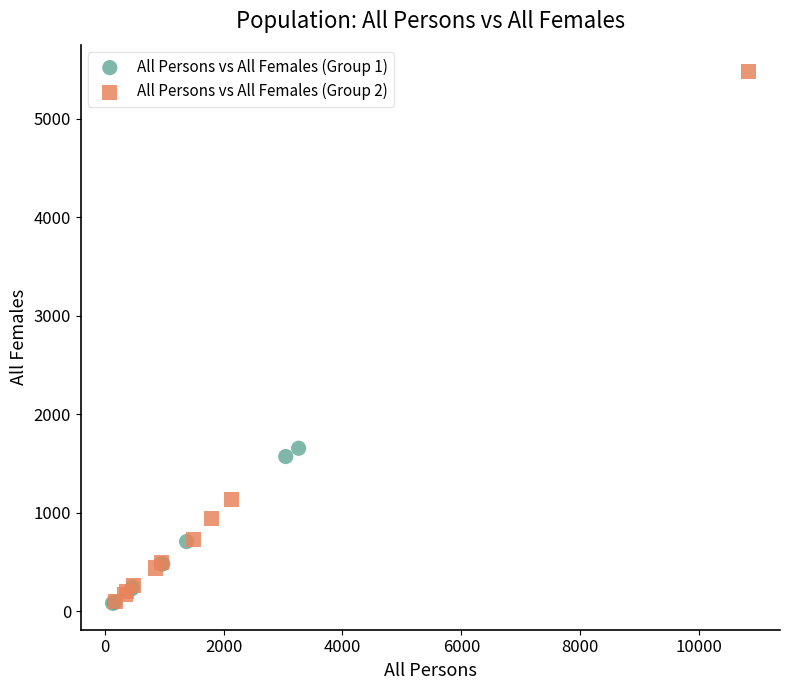

Which series reaches the maximum Y coordinate?

All Persons vs All Females (Group 2)